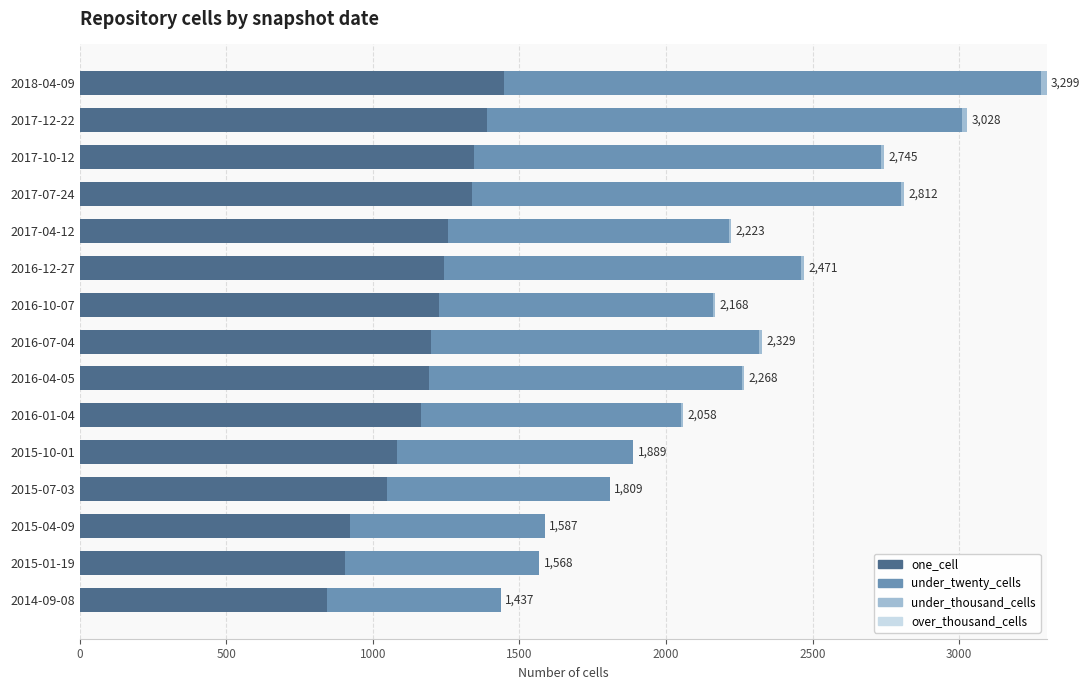

At which category is the sum across all series the highest?

2018-04-09